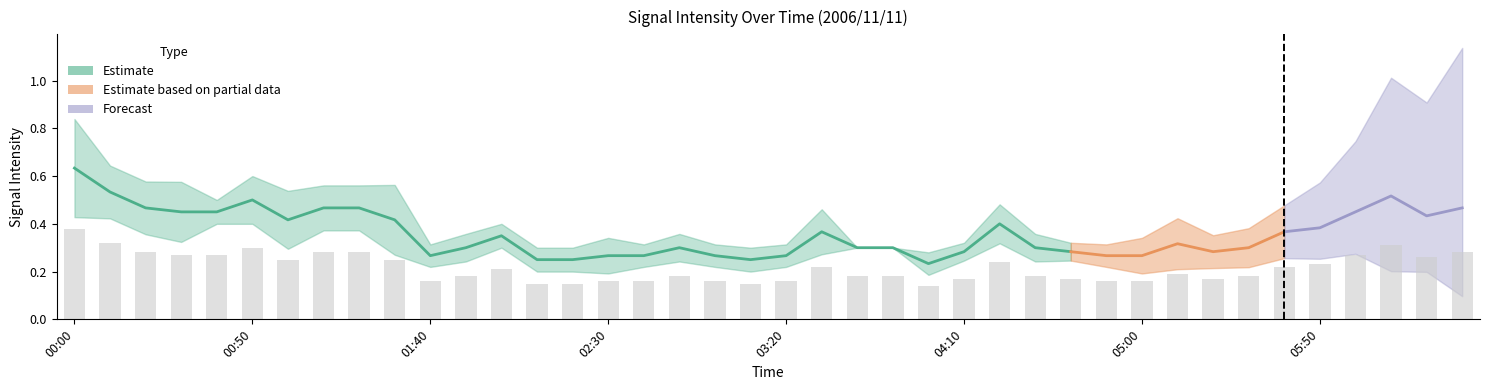

Count the 2.342 values in the range 0 to 1.

40